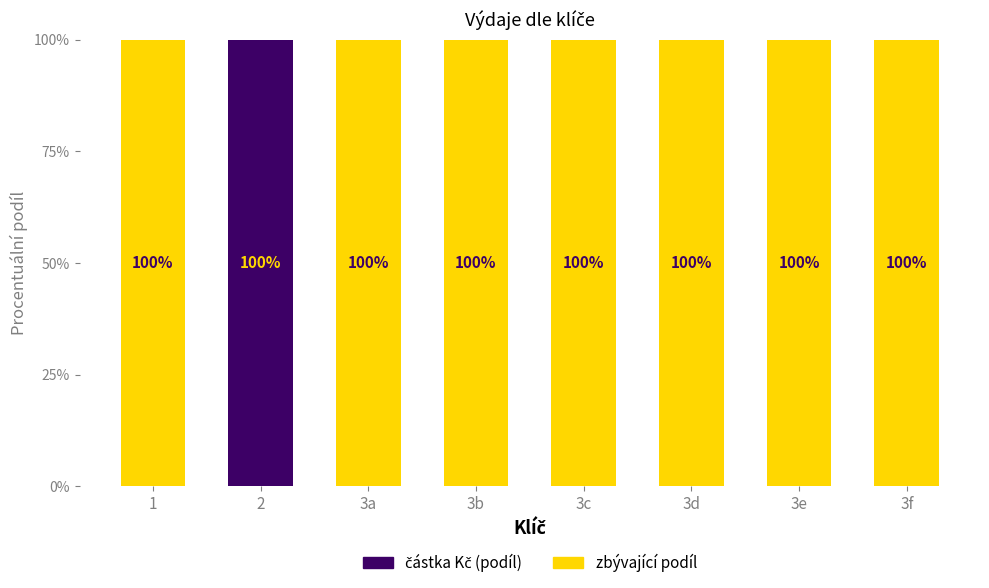

What is the total value across all series at 3c?

100